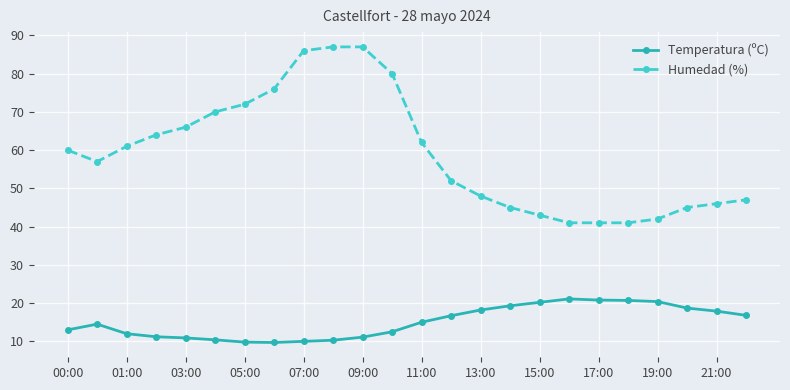

What is the maximum value for Temperatura (ºC)?

21.1